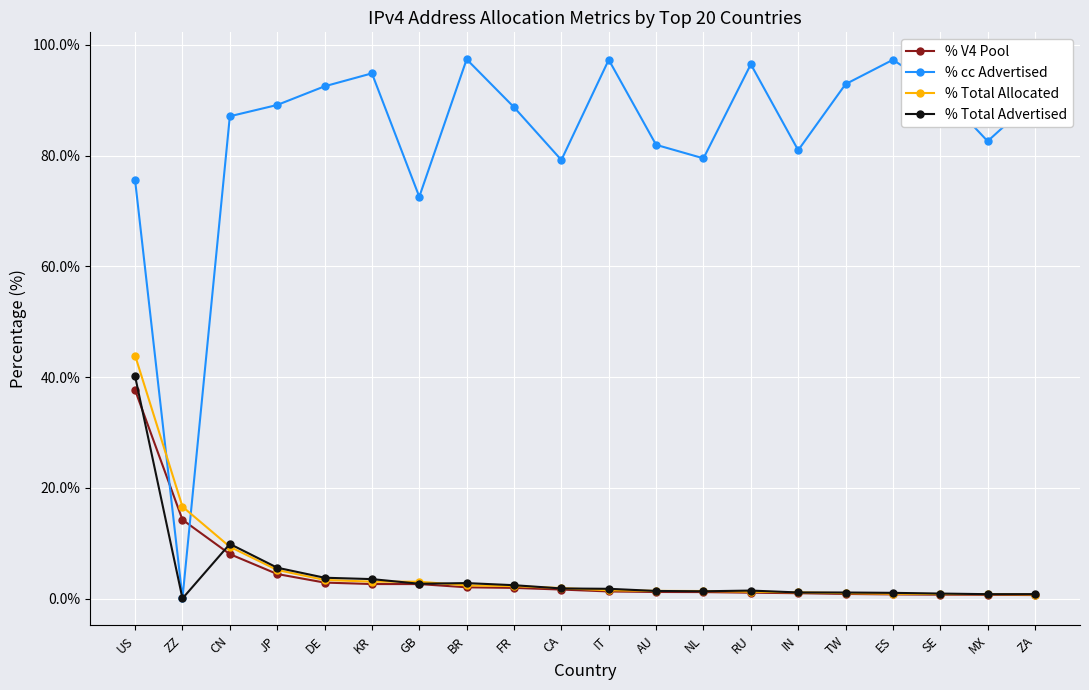

How many series are shown in this chart?

4